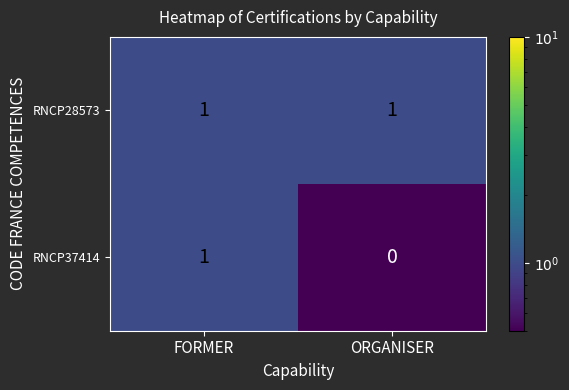

Is it true that RNCP37414 equals 0 at ORGANISER?

True